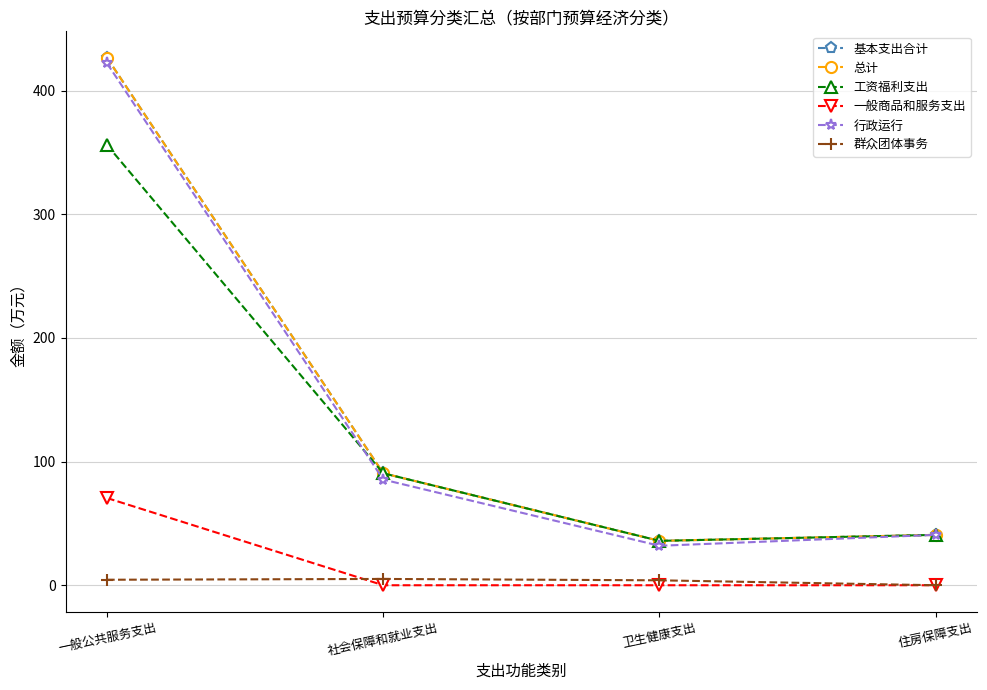

At how many categories does at least one series exceed 290?

1